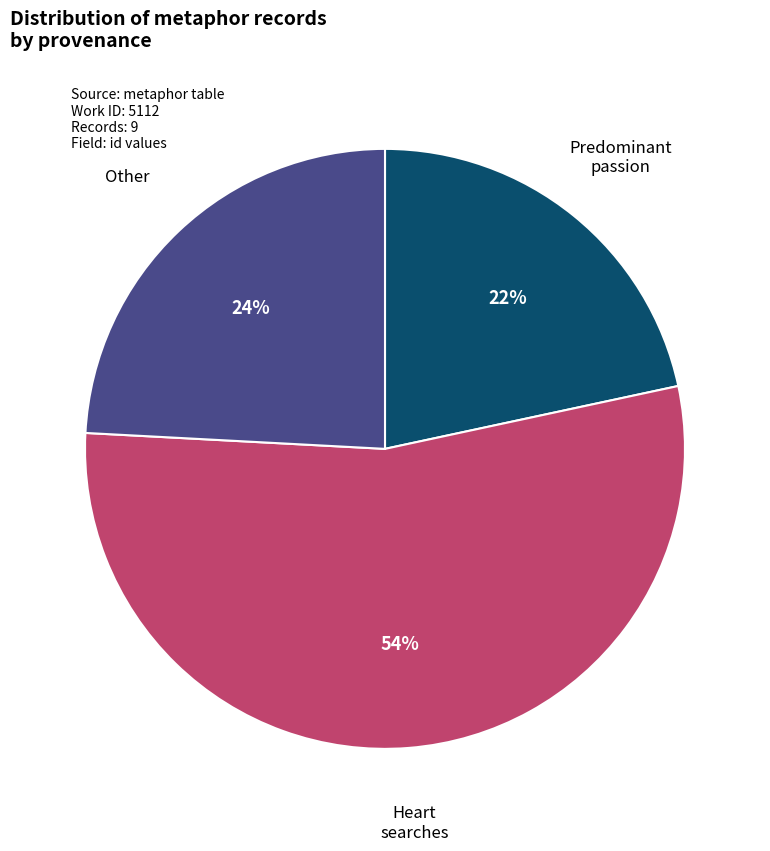

To the nearest percent, what is the average slice percentage?

33%